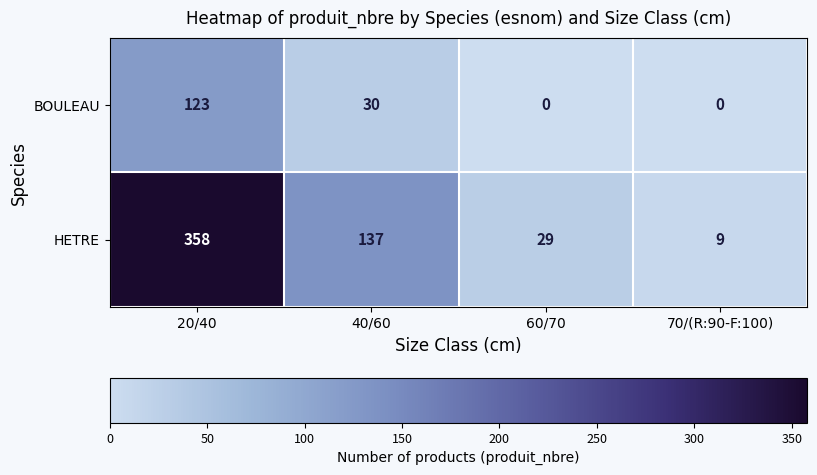

What is the difference between the highest and lowest values at 40/60?

107